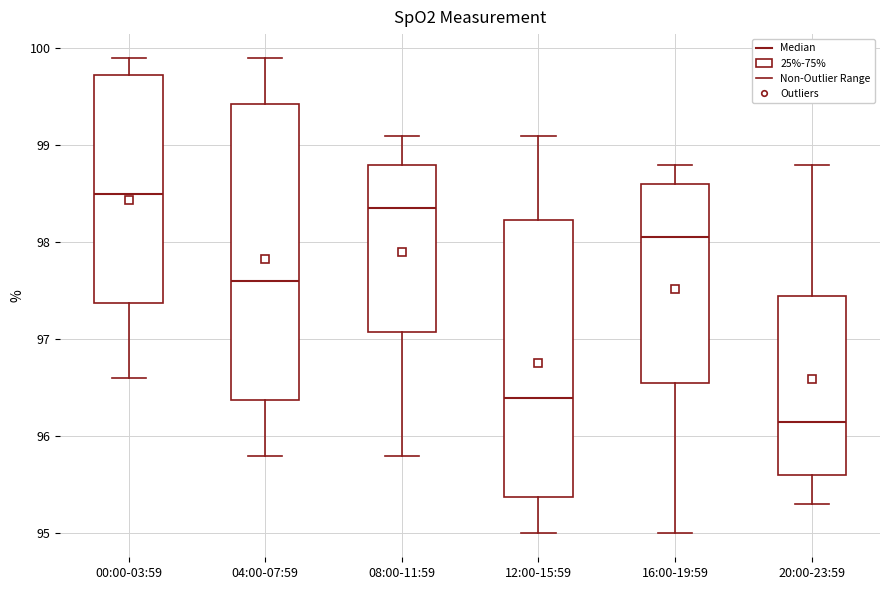

Reading left to right, read every box against the y-axis: the position of its median line, the range the box covers, and the ends of its whiskers. The values are not printed on the chart, so give them approximately, as read against the axis.

00:00-03:59: median 98.5, box 97.4 to 99.7, whiskers 96.6 to 99.9
04:00-07:59: median 97.6, box 96.4 to 99.4, whiskers 95.8 to 99.9
08:00-11:59: median 98.4, box 97.1 to 98.8, whiskers 95.8 to 99.1
12:00-15:59: median 96.4, box 95.4 to 98.2, whiskers 95.0 to 99.1
16:00-19:59: median 98.1, box 96.6 to 98.6, whiskers 95.0 to 98.8
20:00-23:59: median 96.2, box 95.6 to 97.5, whiskers 95.3 to 98.8